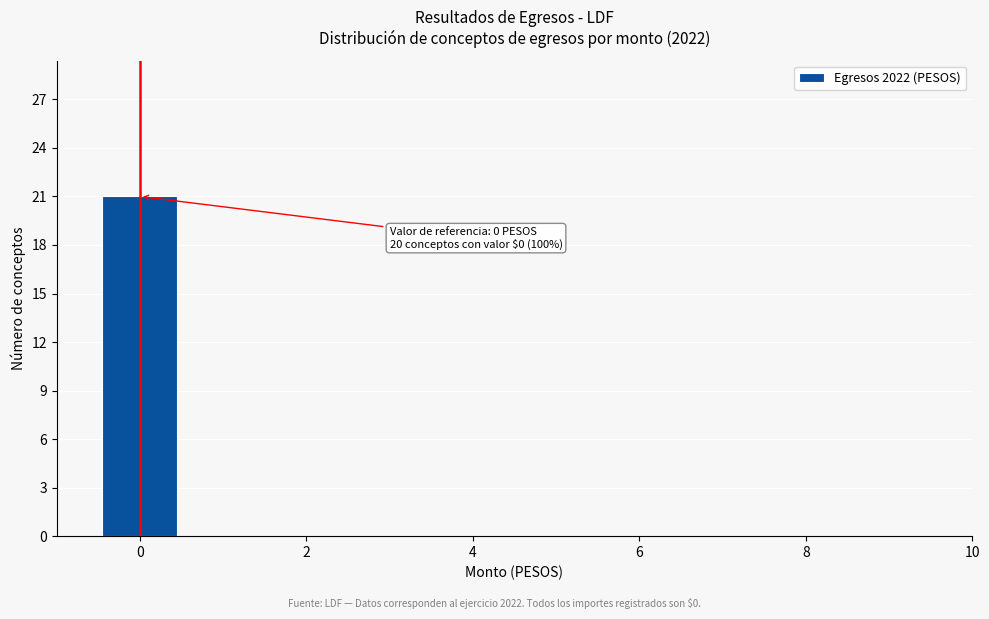

Over which range of the x-axis is the bar tallest?

-0.5 to 0.5